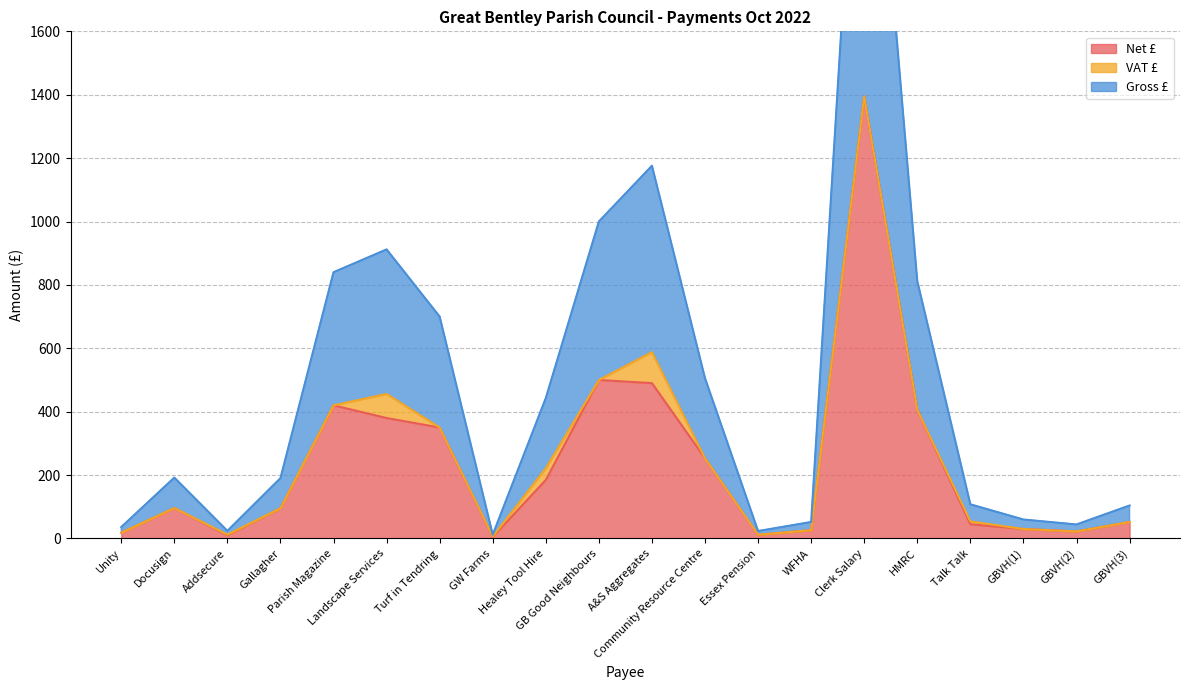

Which series has the largest total across all categories?

Gross £